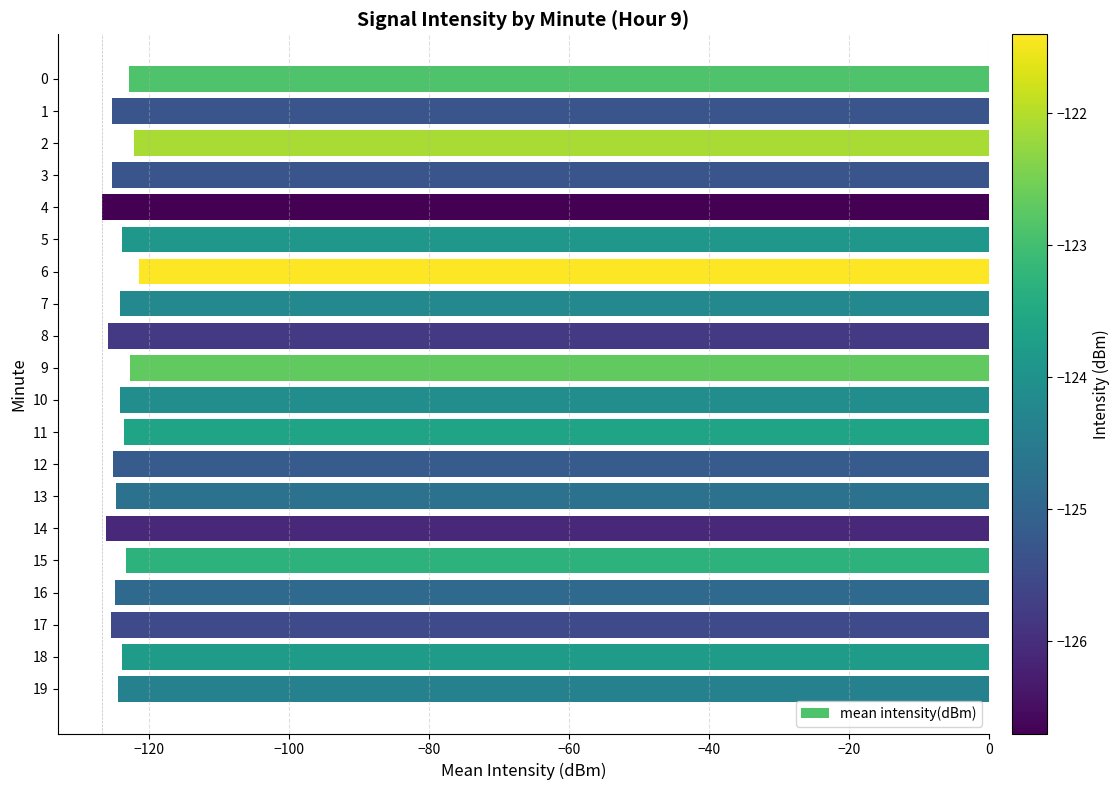

What is the smallest value displayed?

-126.7